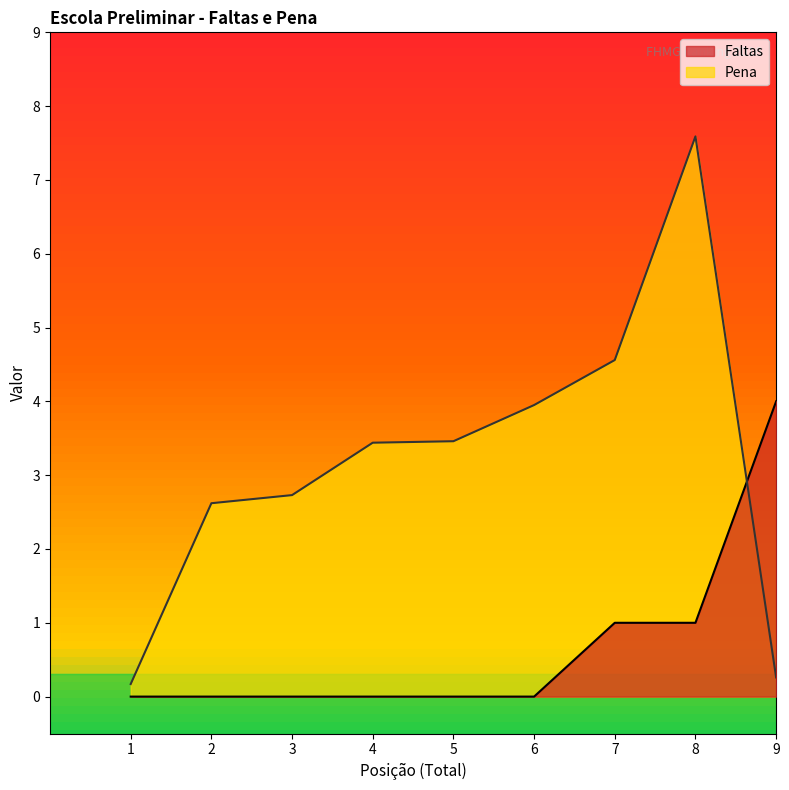

Rank the series at 6 from lowest to highest value.

Faltas, Pena